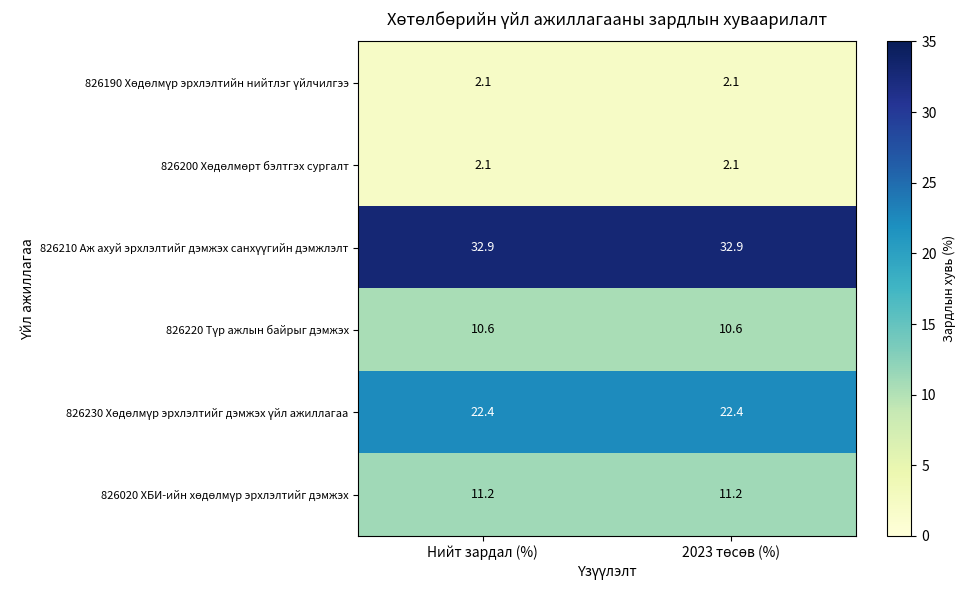

What is the total value across all series at Нийт зардал (%)?

81.3